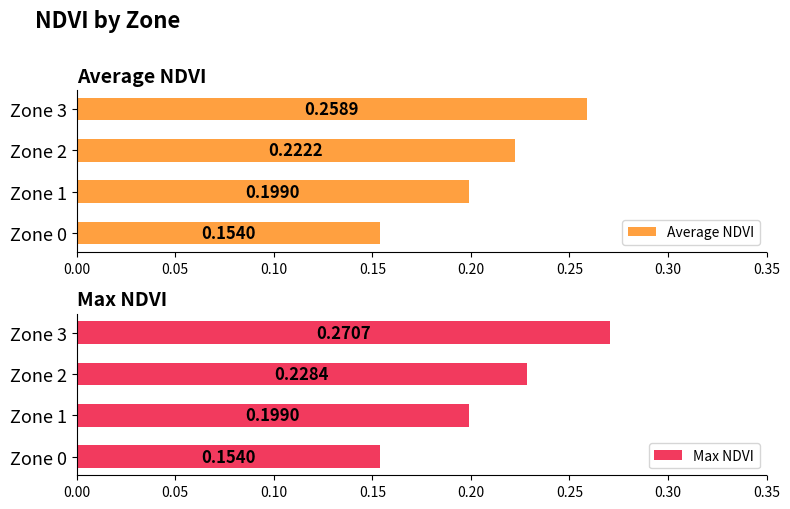

Rank the categories by Average NDVI value from lowest to highest.

Zone 0, Zone 1, Zone 2, Zone 3